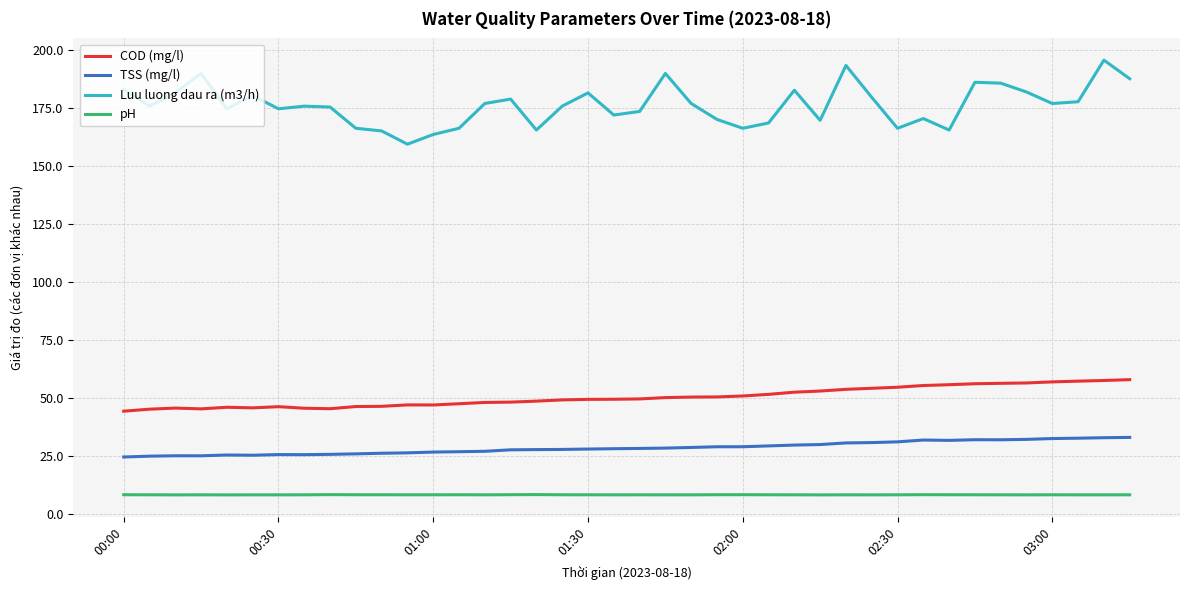

What is the difference between the maximum and minimum values in the COD (mg/l) series?

13.6